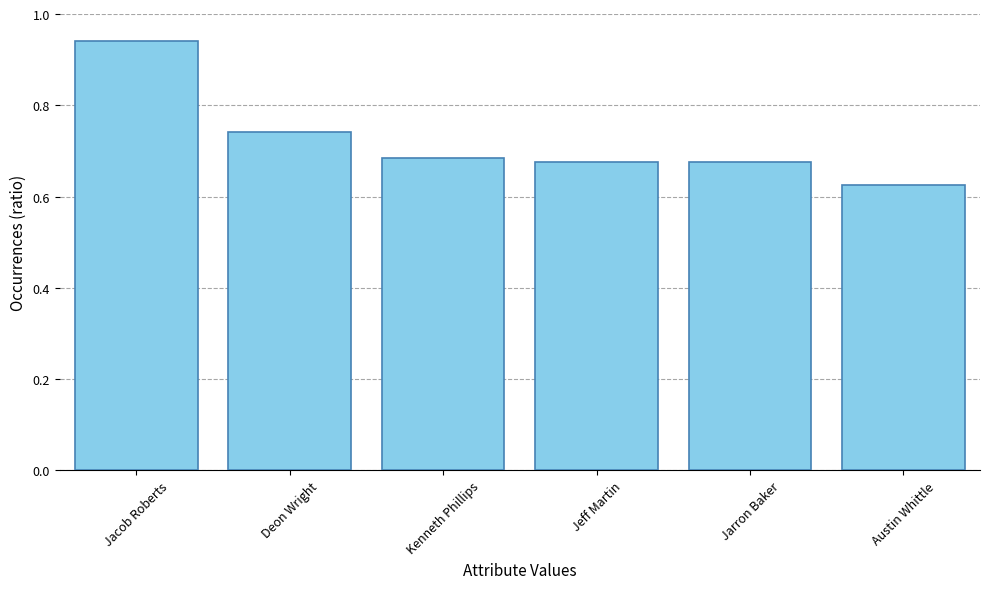

Between Jarron Baker and Kenneth Phillips, which is larger?

Kenneth Phillips